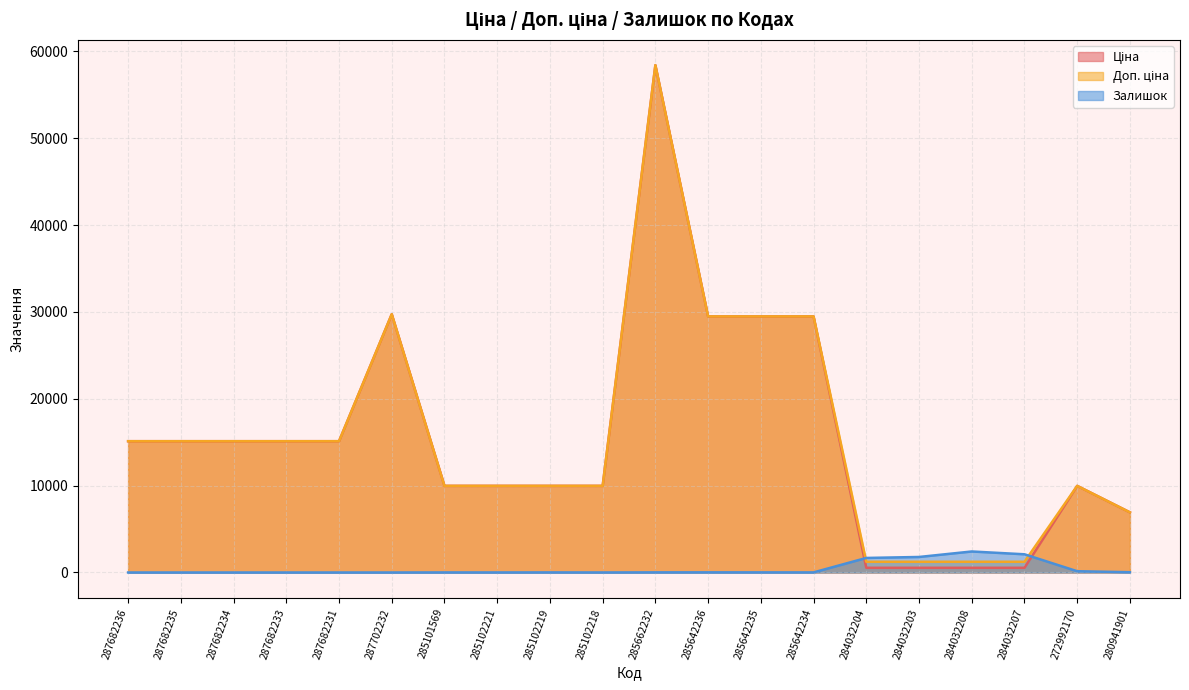

Is the value of Залишок at 285102219 greater than the value of Ціна at 285662232?

No